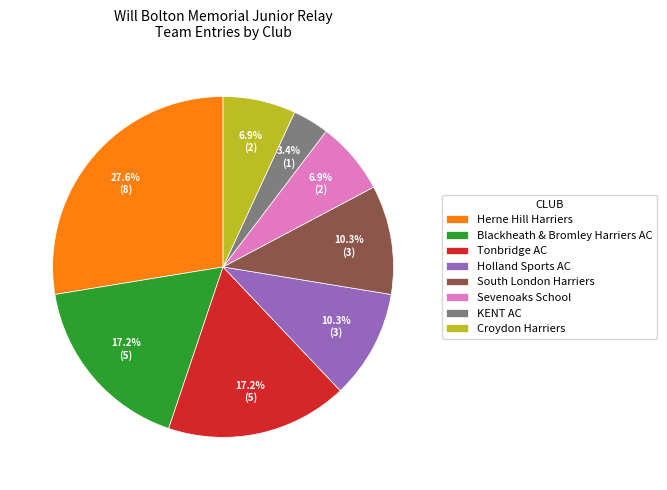

Combined, what portion of the pie is Blackheath & Bromley Harriers AC and Croydon Harriers?

24.1%